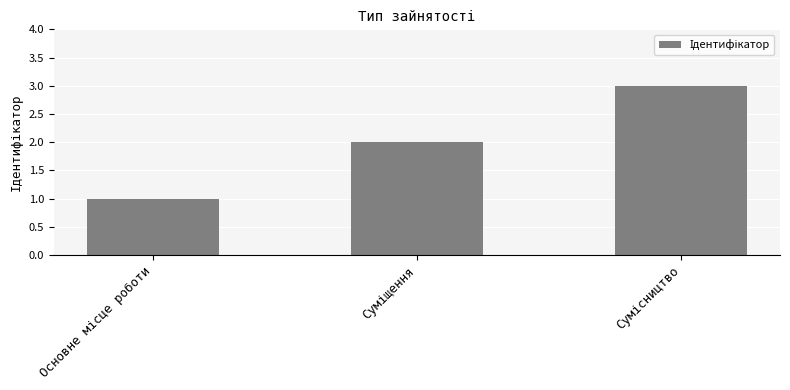

What is the maximum value shown in the chart?

3